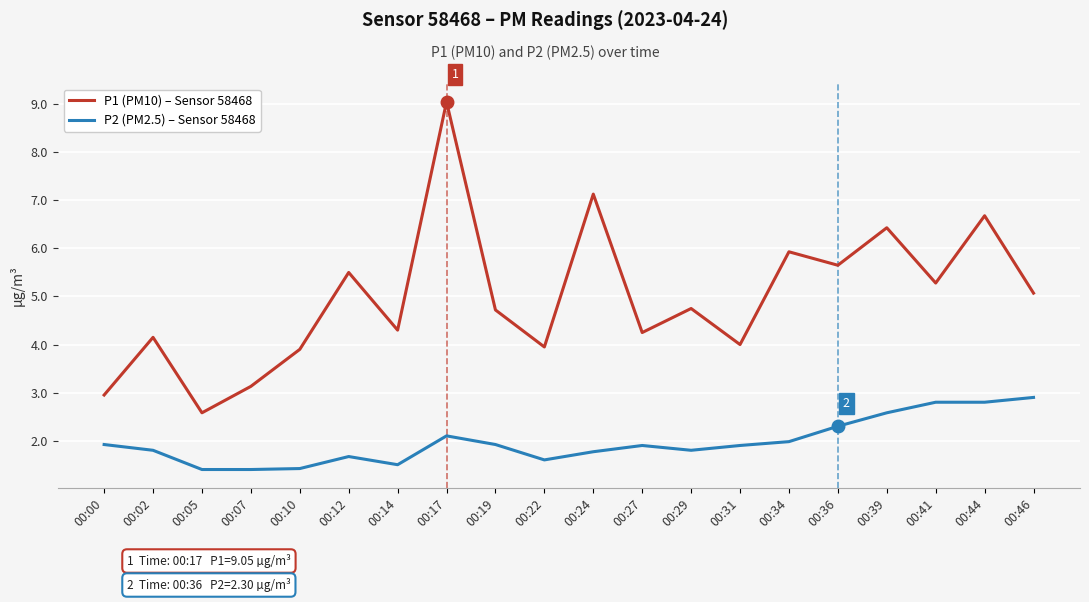

True or false: P2 (PM2.5) – Sensor 58468 and P1 (PM10) – Sensor 58468 intersect in this chart.

False